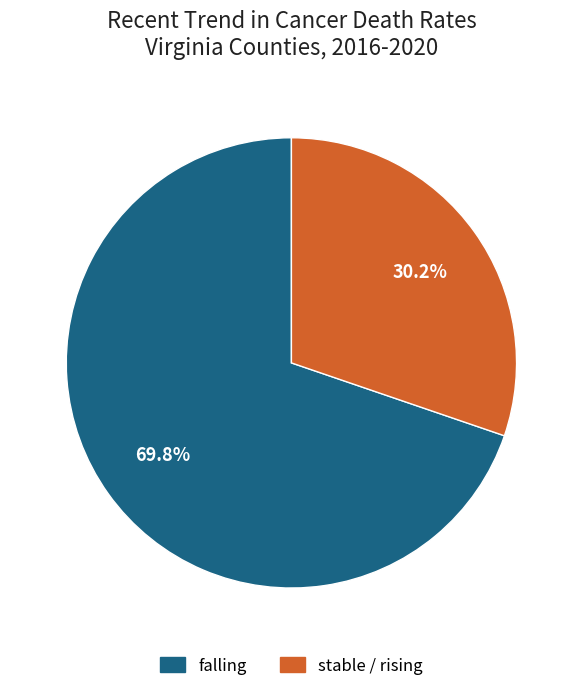

Is there a majority slice in this chart?

Yes